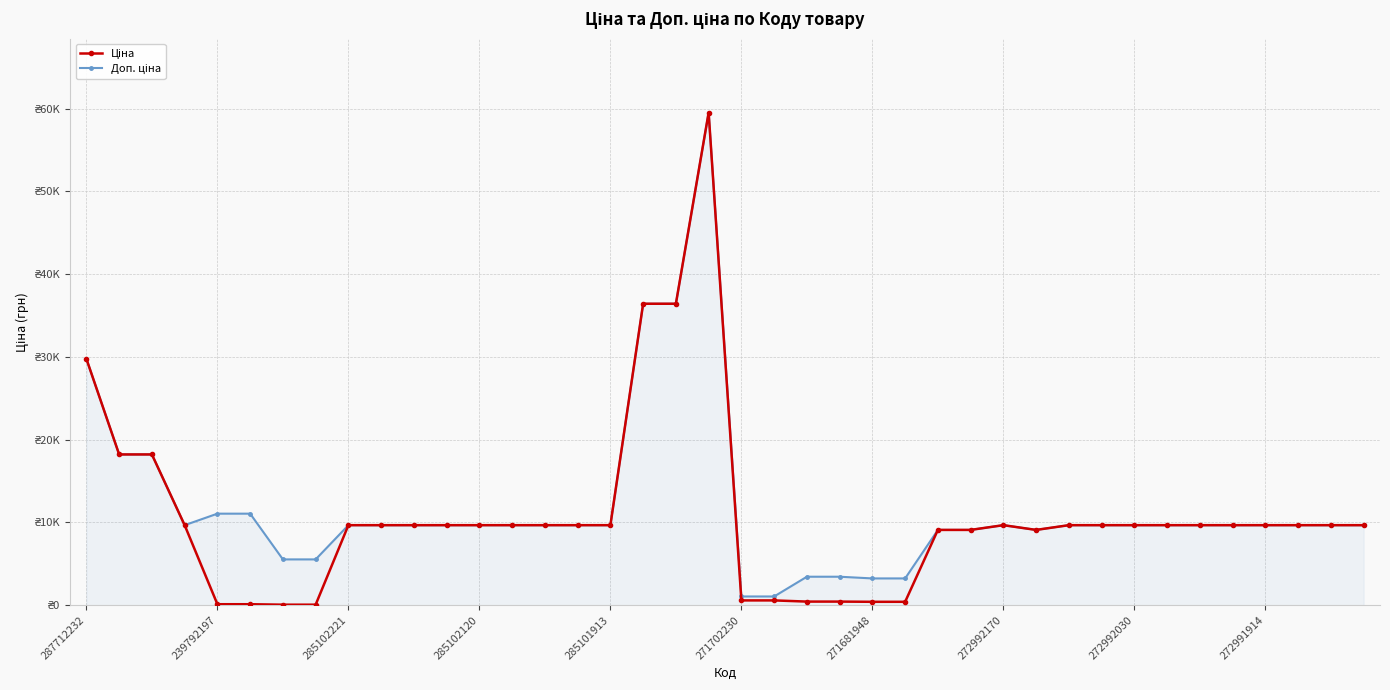

What is the sum of all Доп. ціна values?

477379.4